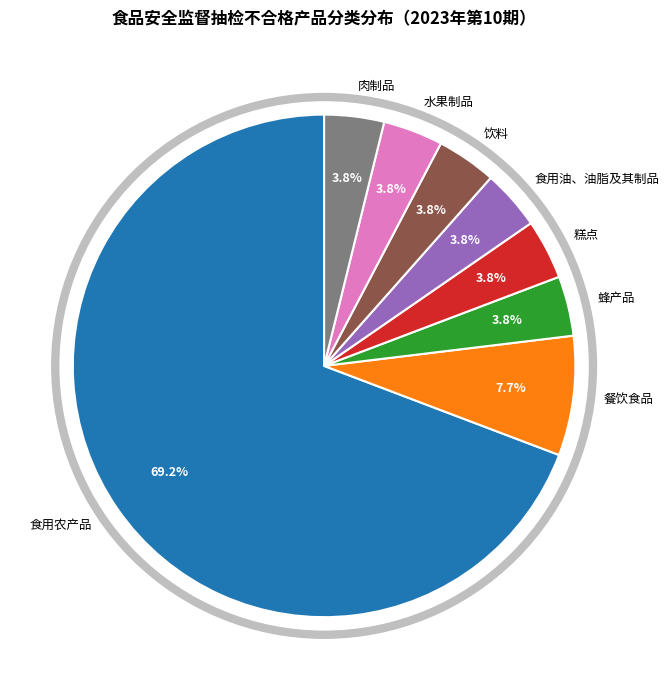

What is the ratio of the value at 食用农产品 to the value at 餐饮食品?

9.0